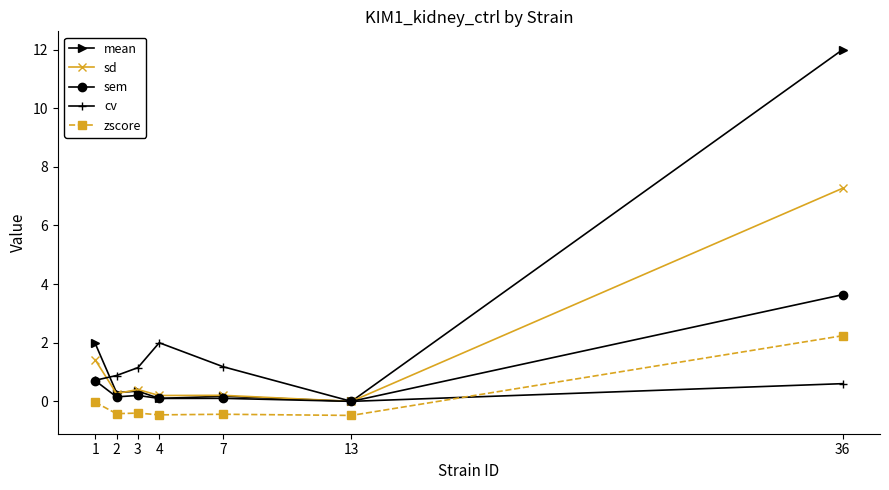

Is the value of cv at 7 greater than the value of sd at 36?

No